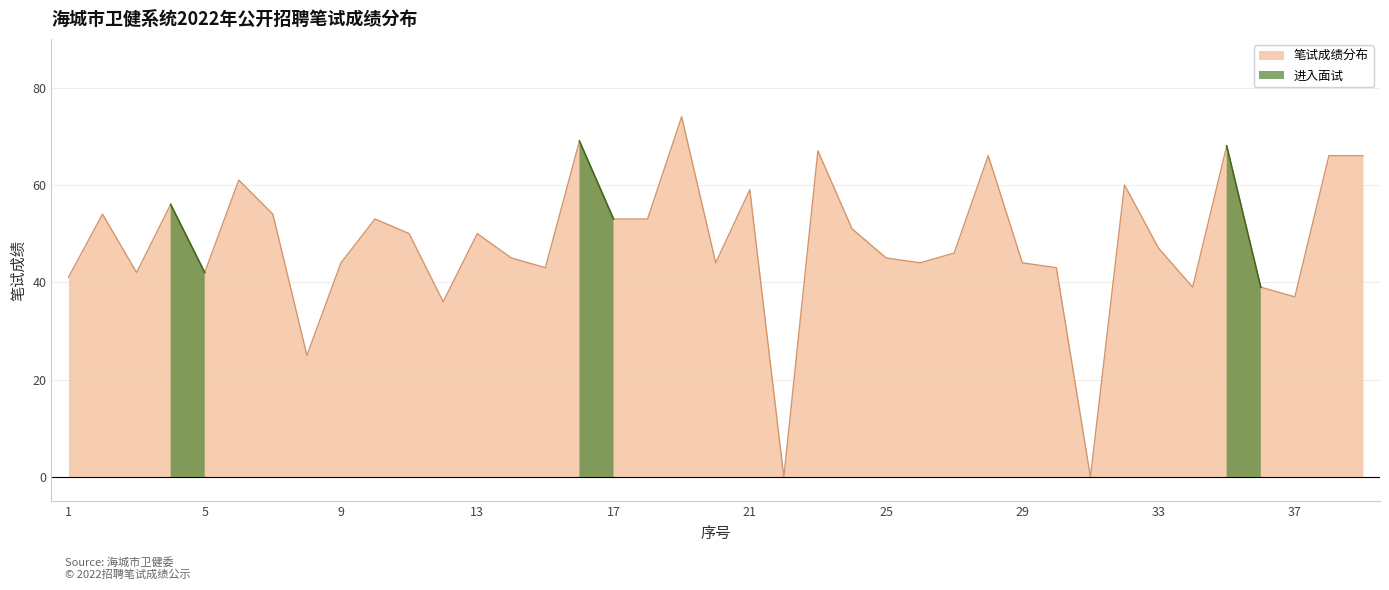

What is the difference between the maximum and minimum values?

74